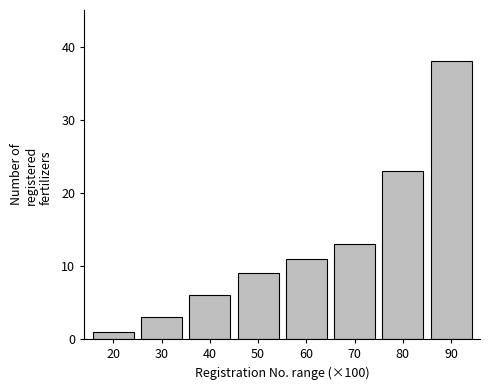

Reading left to right, list all the values displayed in this chart.

1	3	6	9	11	13	23	38